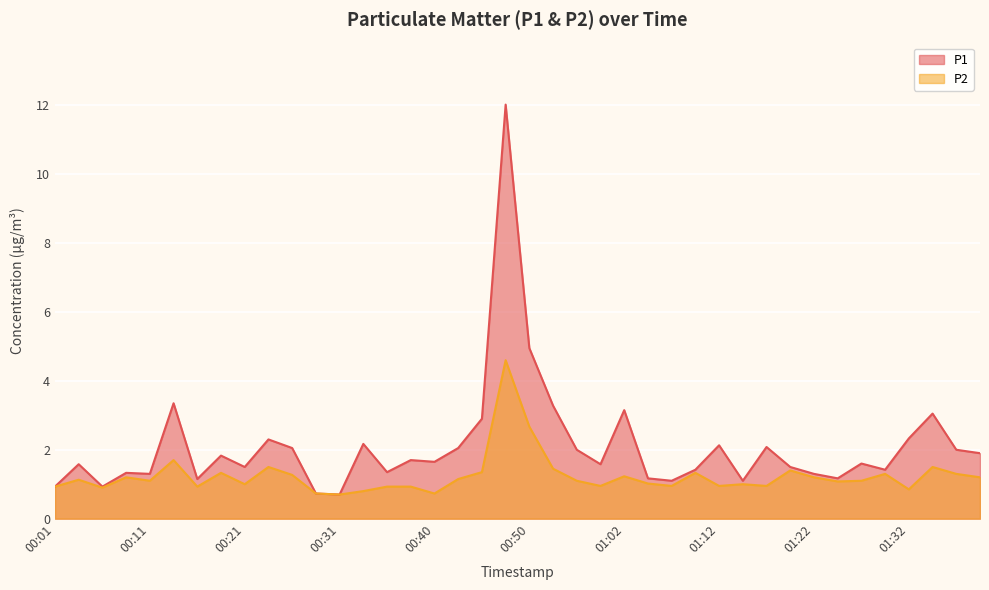

Between 01:25 and 00:06, which is larger?

01:25